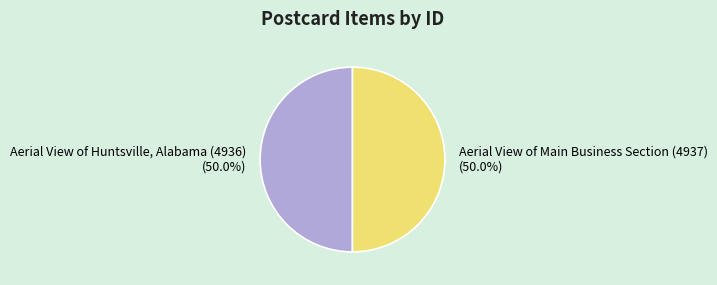

What is the ratio of the value at Aerial View of Huntsville, Alabama (4936) to the value at Aerial View of Main Business Section (4937)?

1.0